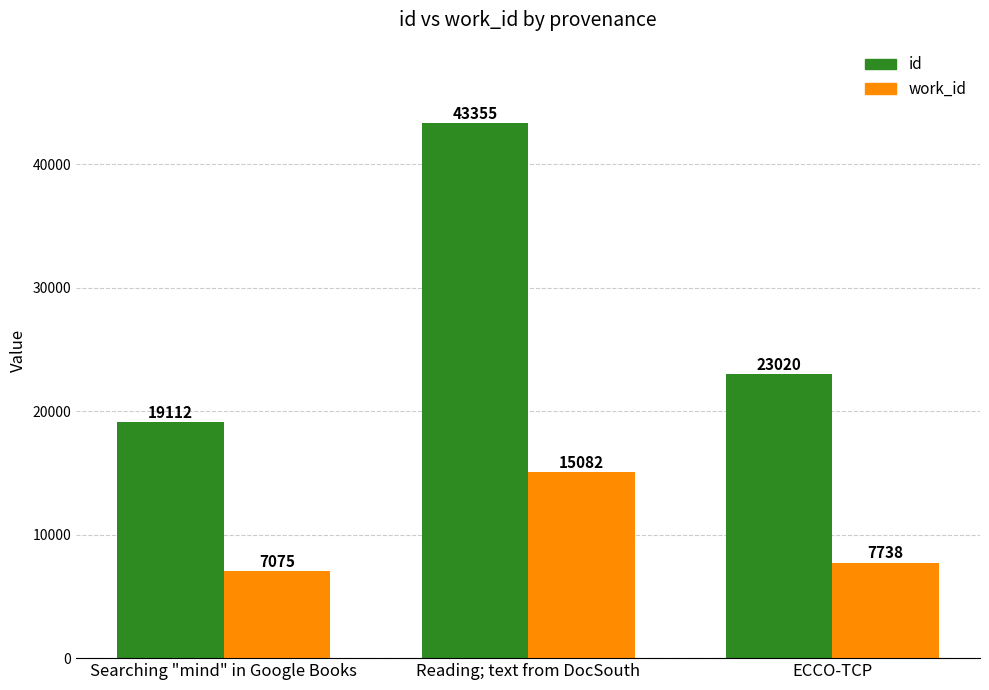

Count the id values in the range 19112 to 43355.

3